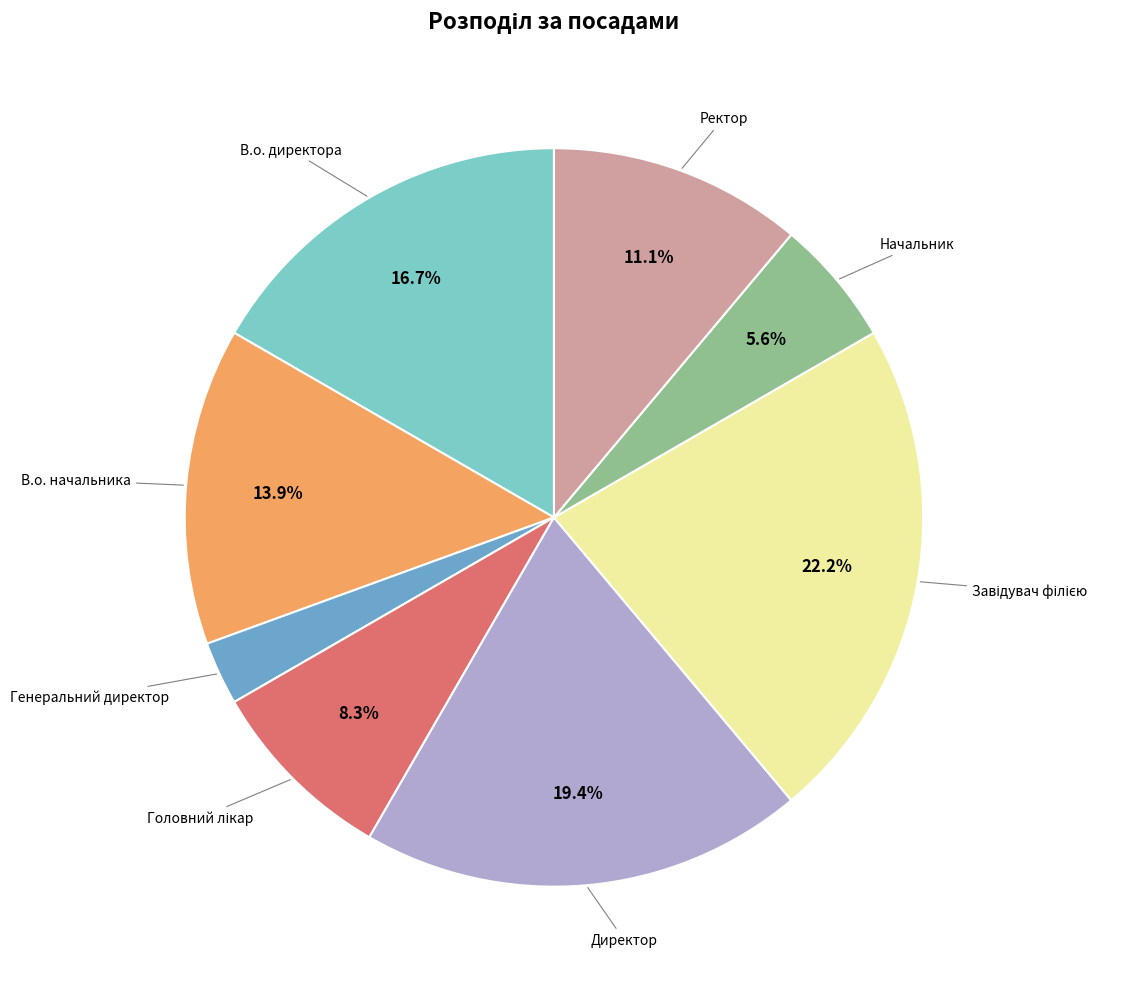

Is there a majority slice in this chart?

No